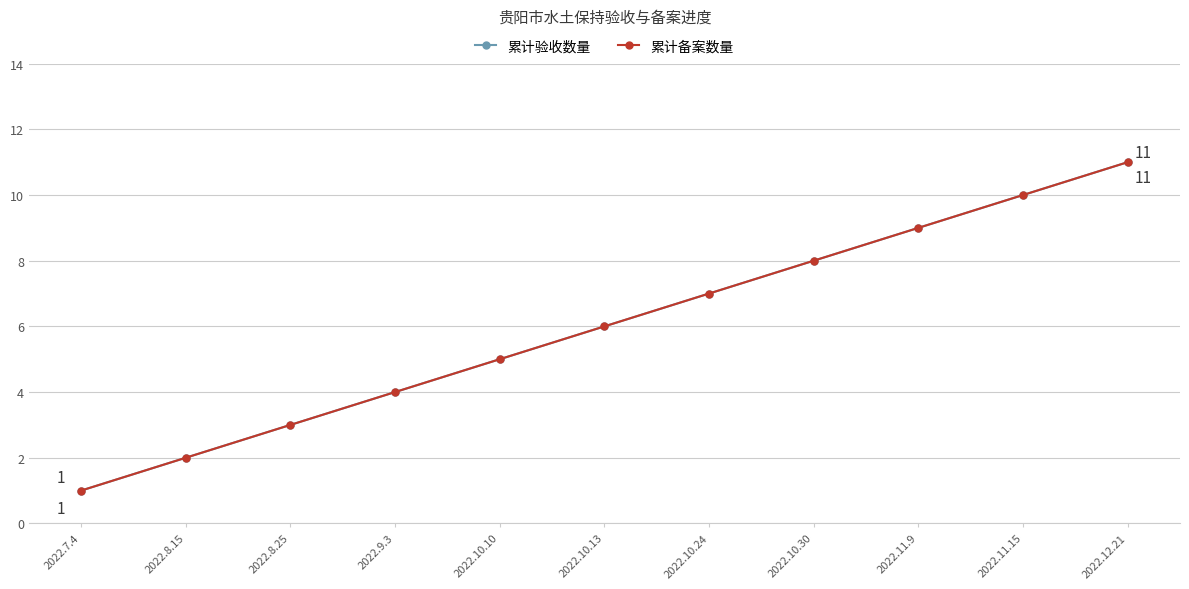

Which series has the largest range (max minus min)?

累计验收数量